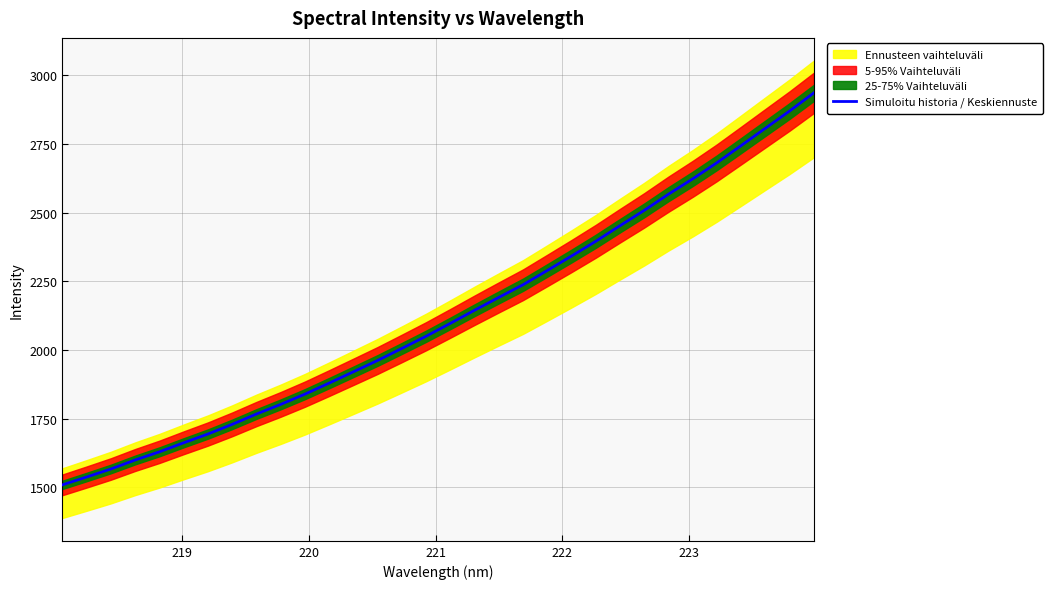

What is the minimum value for Simuloitu historia / Keskiennuste?

1508.4